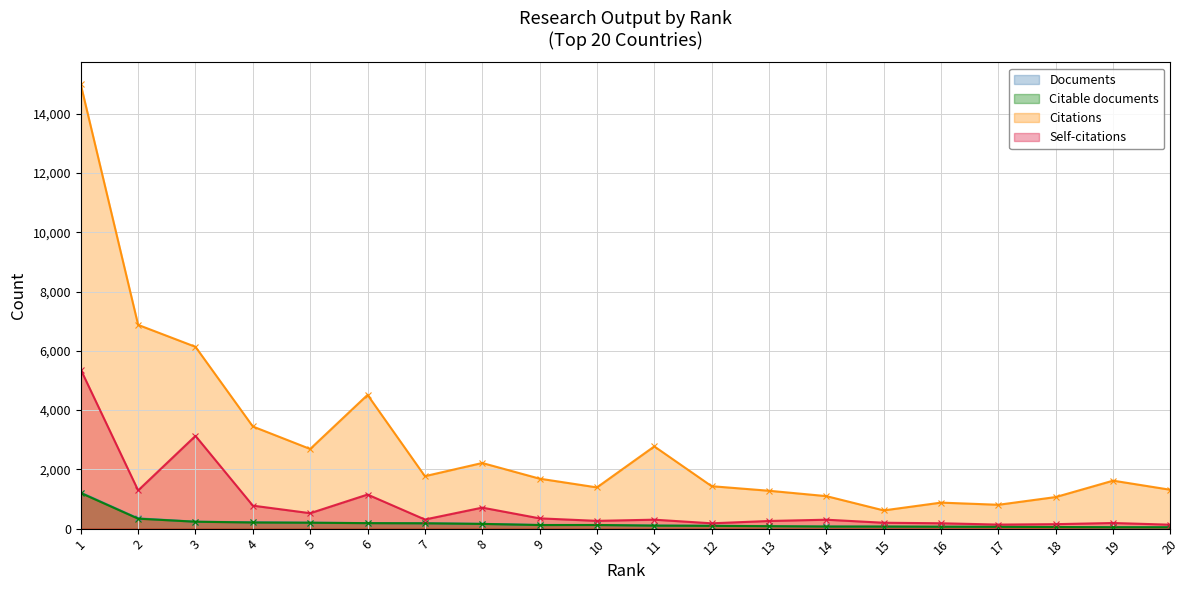

Does the chart have visible grid lines?

Yes